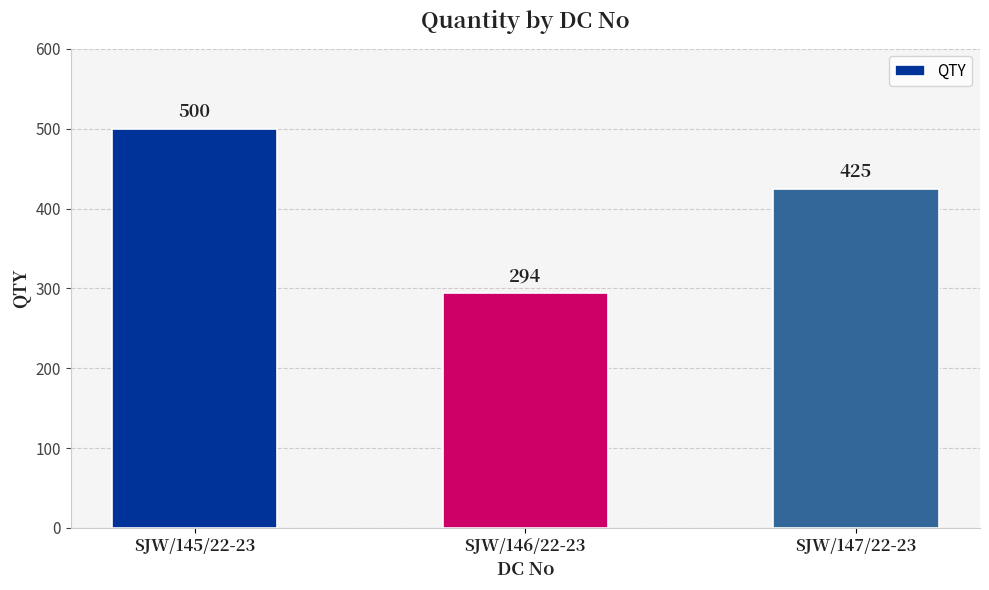

What is the label of the 1st bar from the right?

SJW/147/22-23